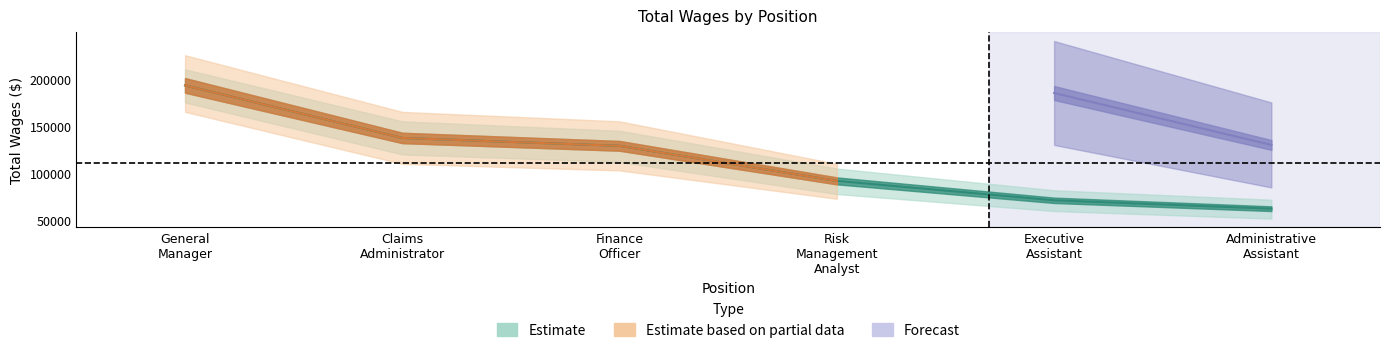

What is the difference between the values at Executive Assistant and Finance Officer?

57651